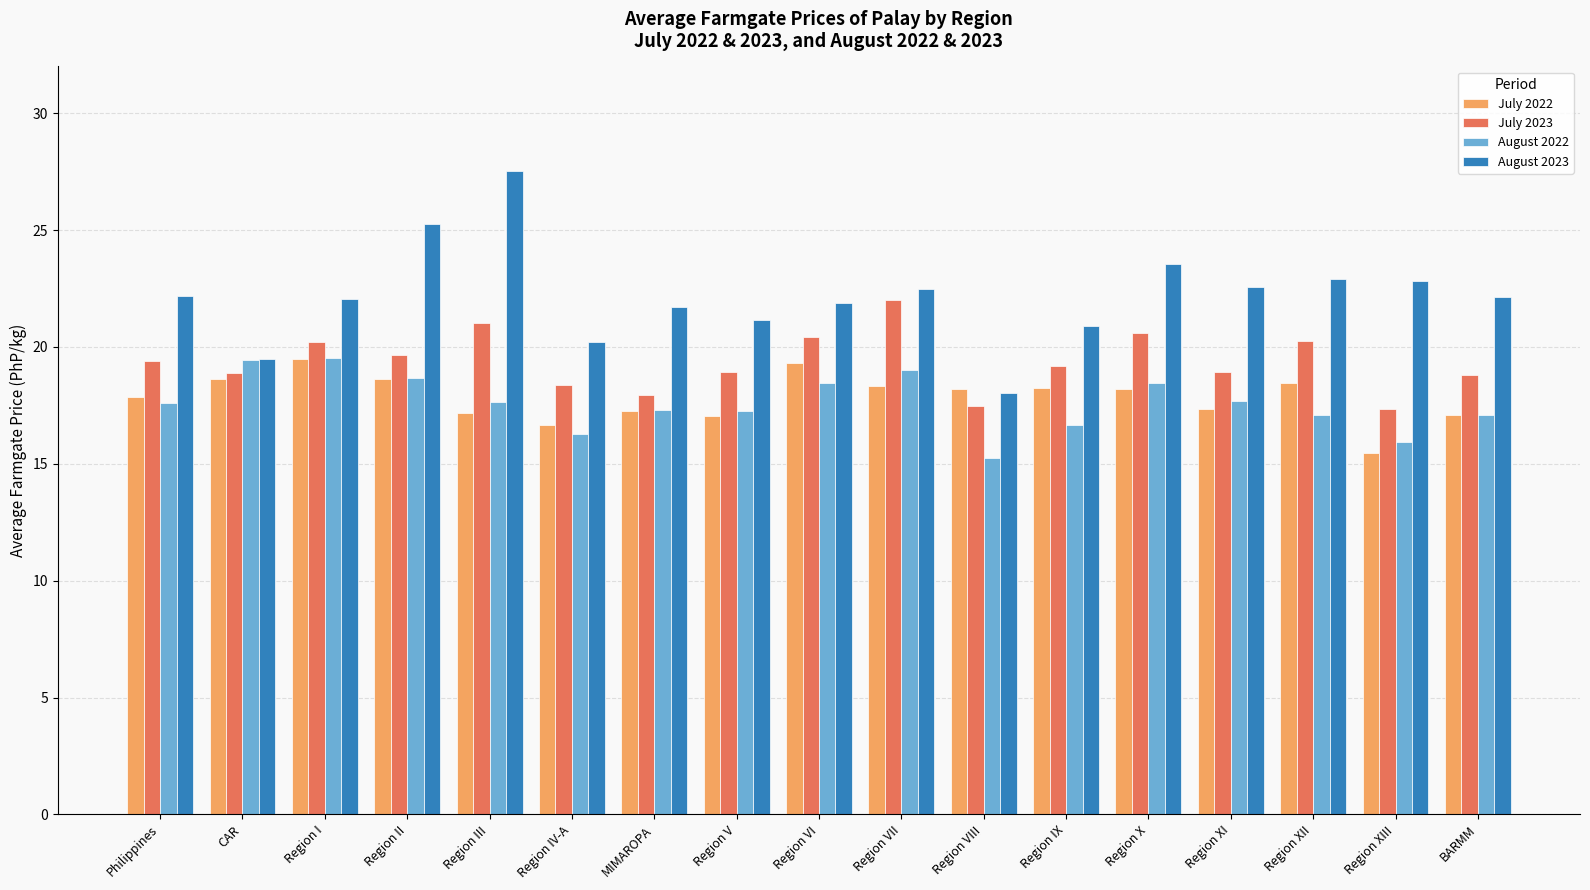

What is the sum of the July 2022 values at CAR and Region XI?

36.0